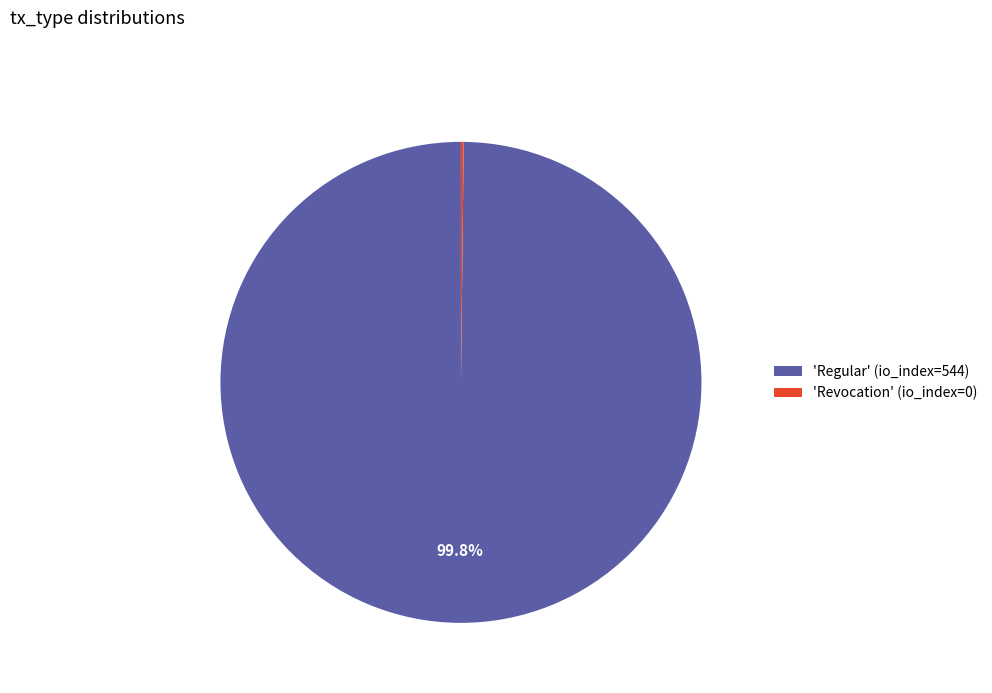

Which category accounts for the majority?

'Regular' (io_index=544)